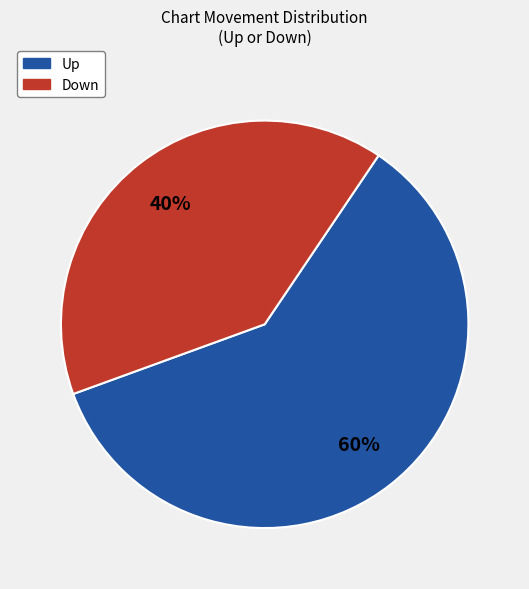

Count the number of slices in the pie.

2